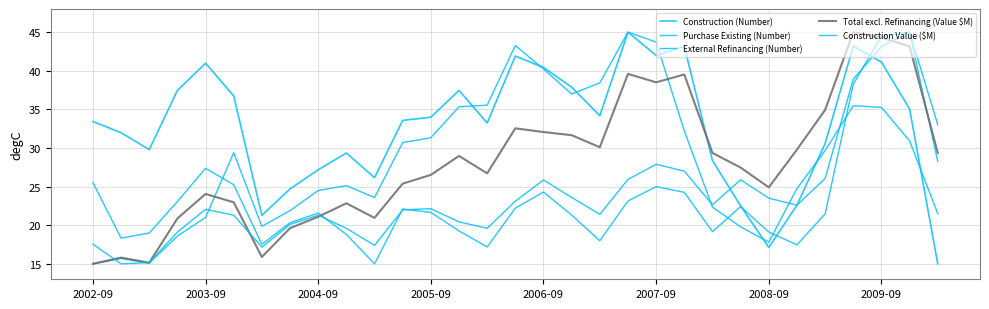

Is this an area chart (filled region under the line)?

No